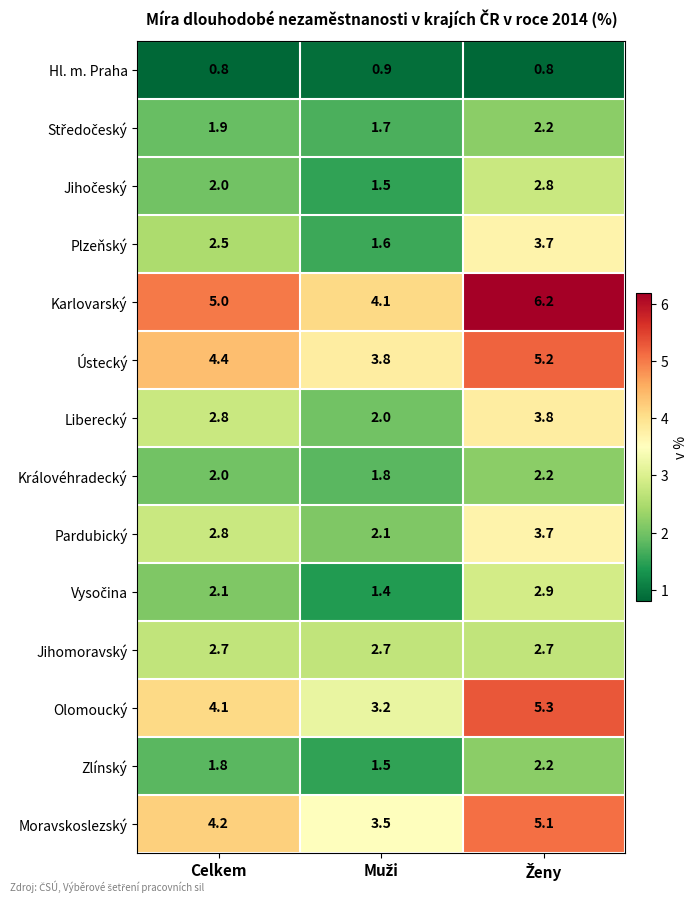

What is the greatest value displayed?

6.2